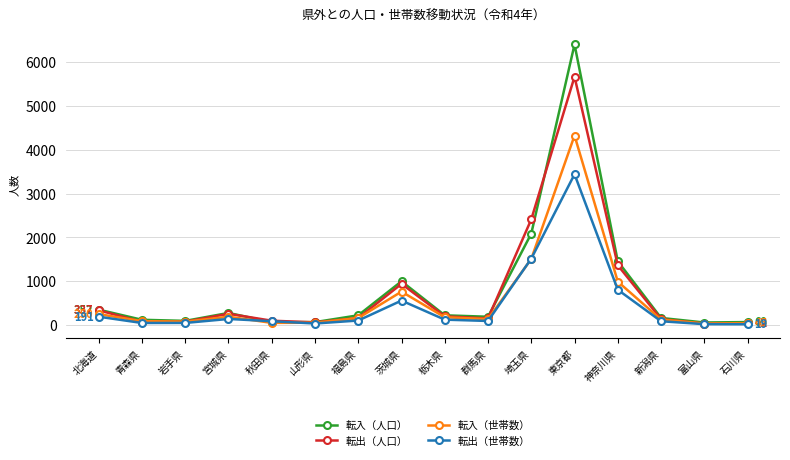

At which category is the sum across all series the highest?

東京都